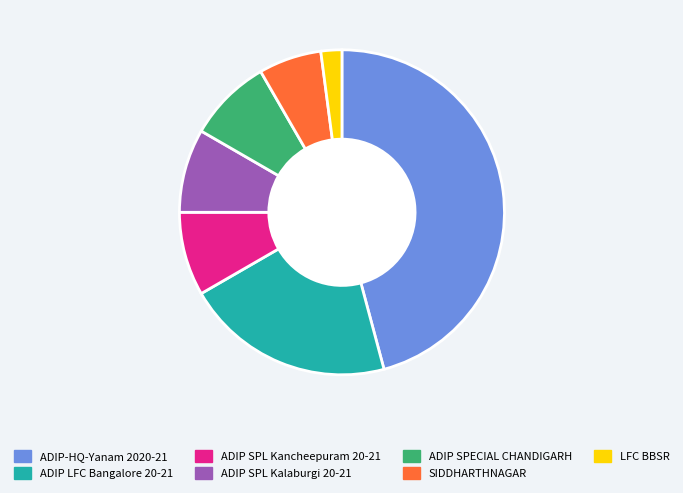

Which has a higher value, SIDDHARTHNAGAR or ADIP-HQ-Yanam 2020-21?

ADIP-HQ-Yanam 2020-21